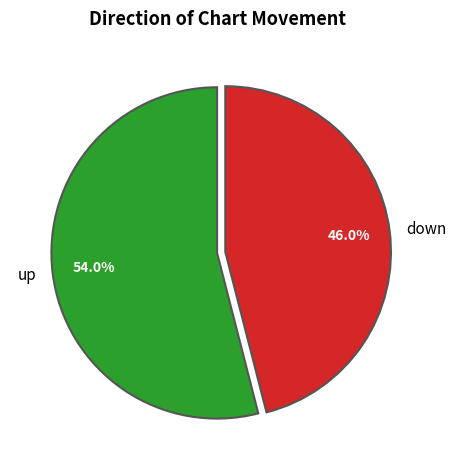

Approximately how many times larger is the value at up compared to down?

1.2